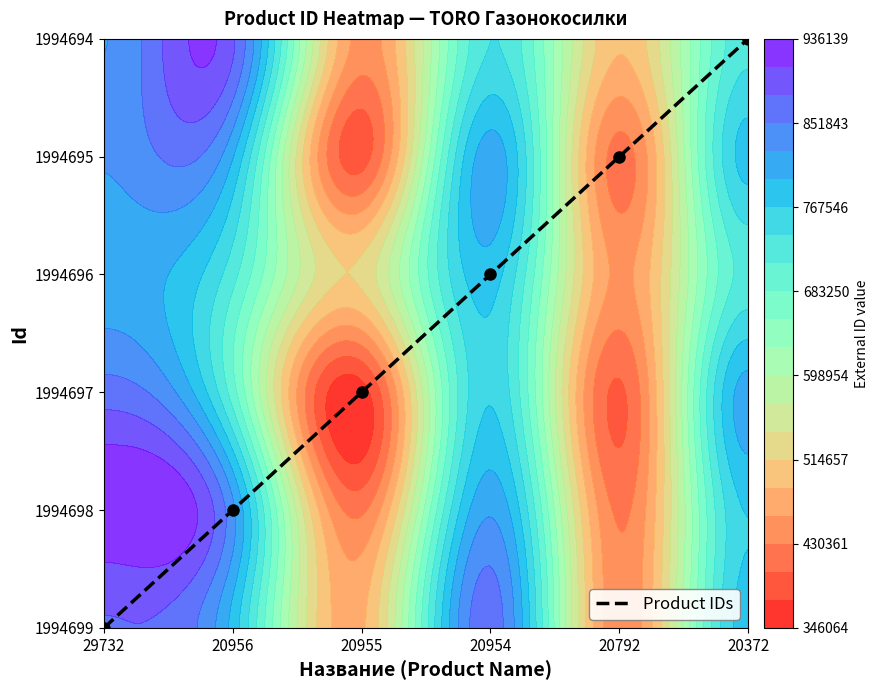

Rank the categories by value from lowest to highest.

29732, 20956, 20955, 20954, 20792, 20372